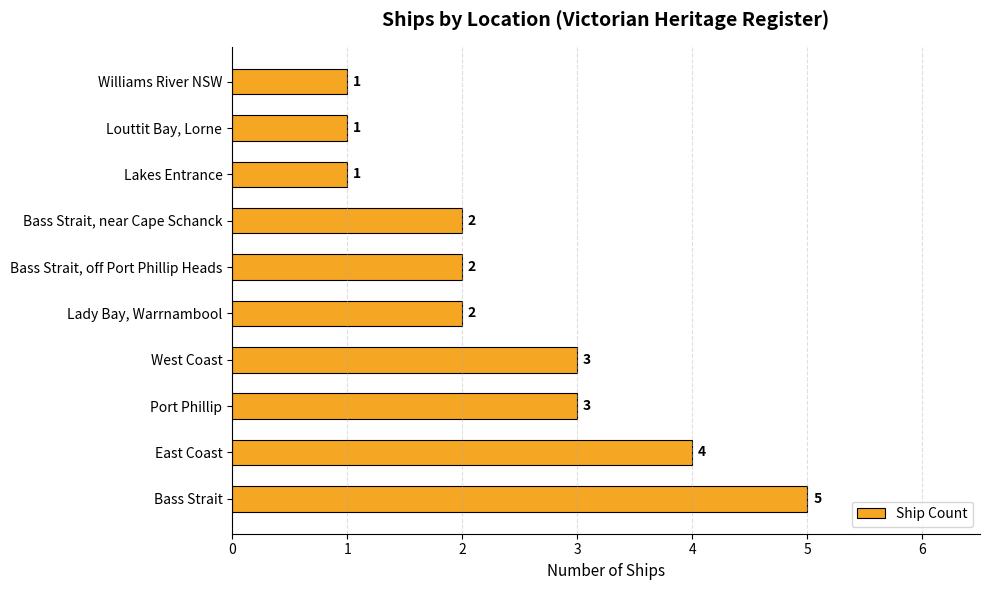

What is the maximum value shown in the chart?

5